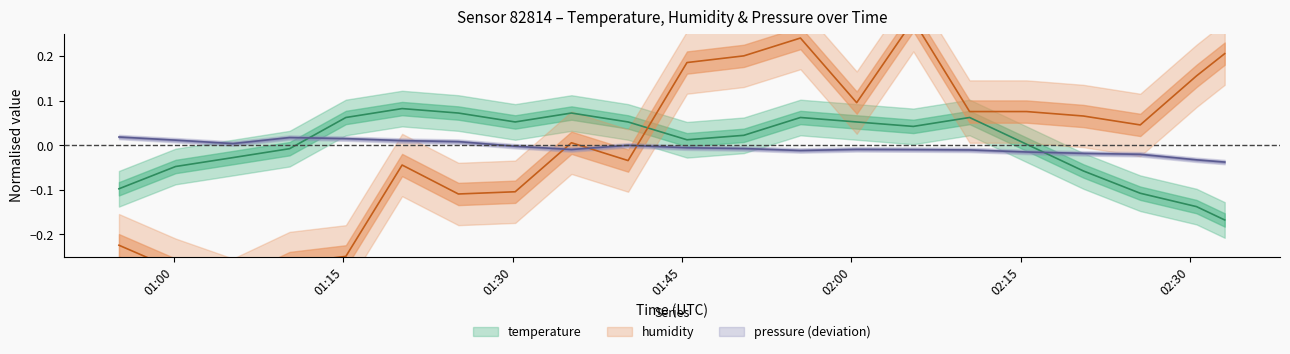

Which series ends up on top after the final intersection of temperature and pressure_norm?

pressure_norm